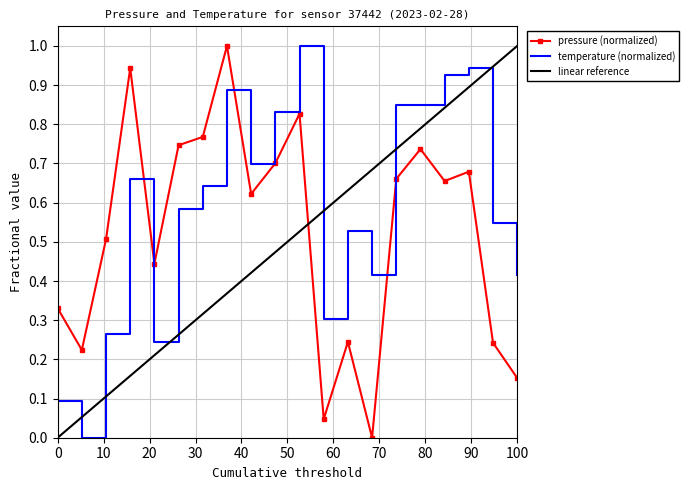

The value of pressure at 00:38 is 0.3. True or false?

False